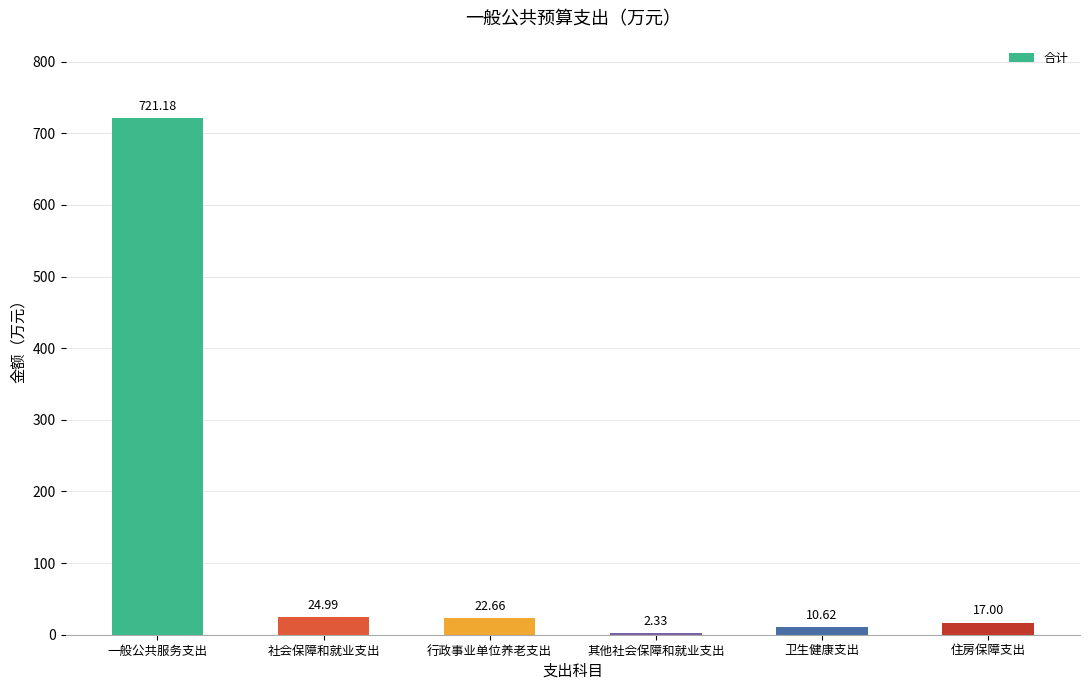

At which category does the chart reach its peak across all series?

一般公共服务支出